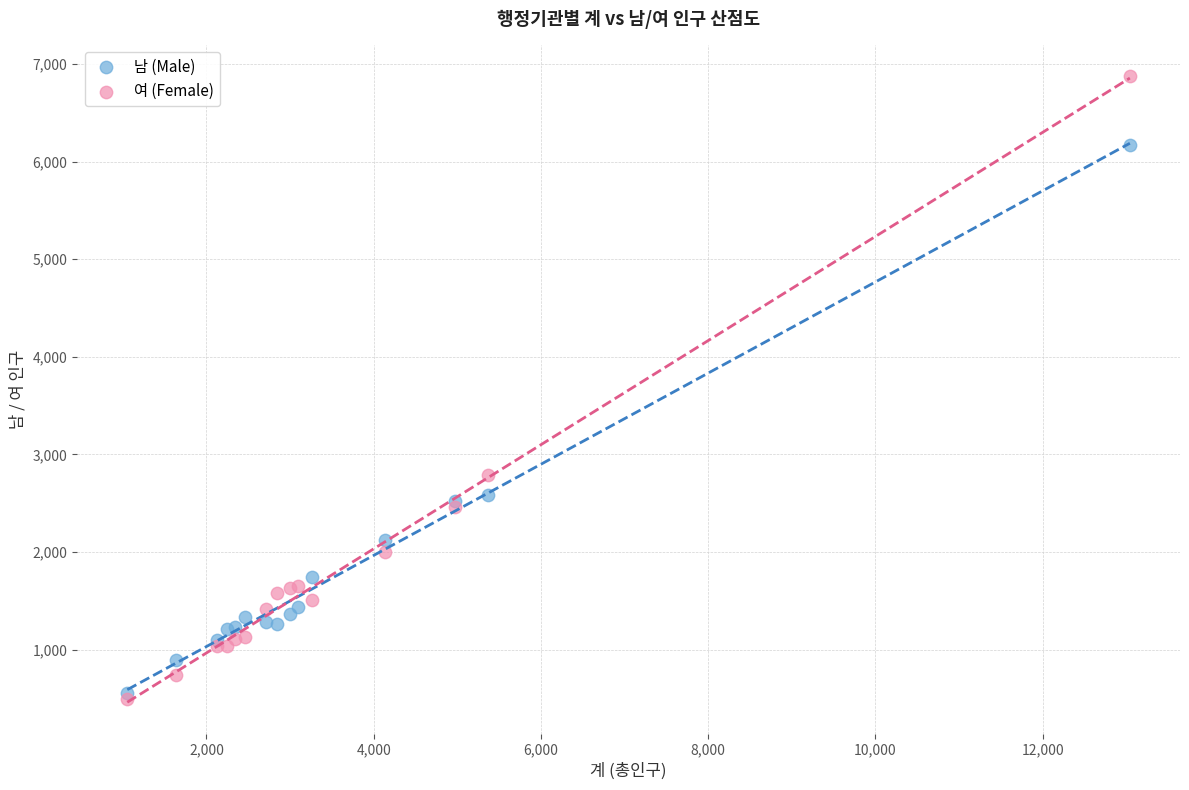

What are all the series names shown in the legend?

남 (Male), 여 (Female)